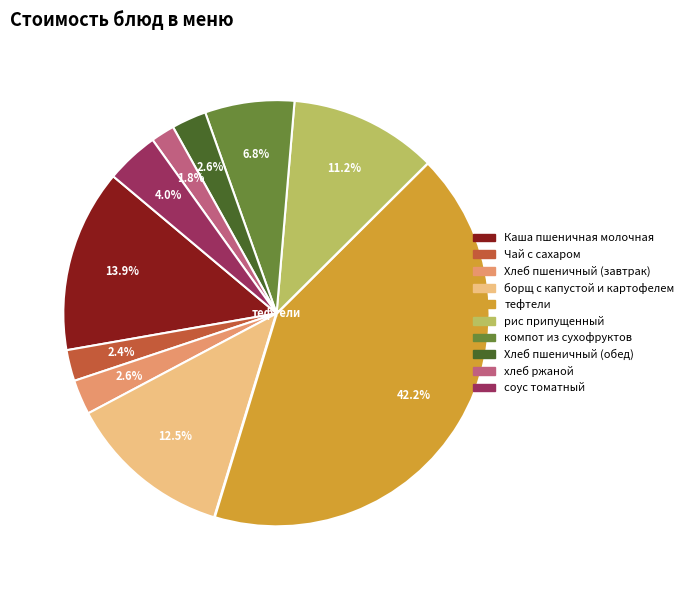

True or false: компот из сухофруктов accounts for 18% of the total.

False